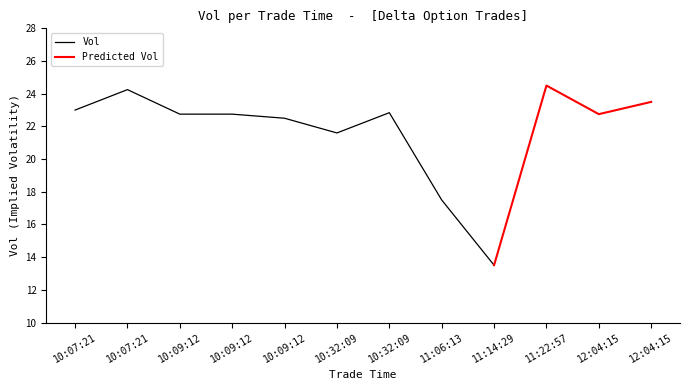

The value of Vol at 11:22:57 is 24.5. True or false?

True